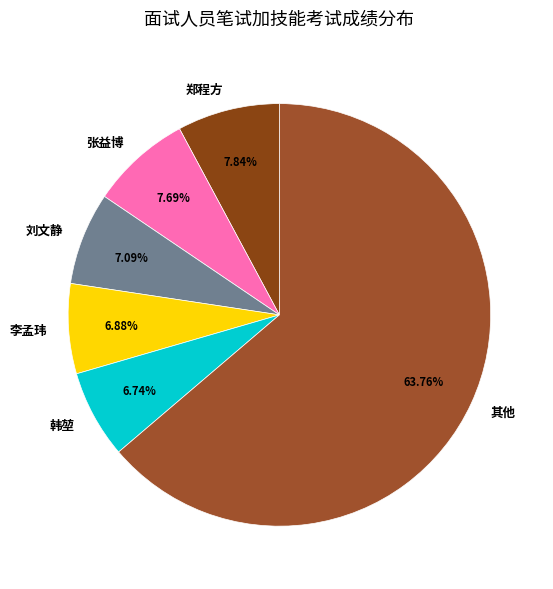

Which category has the biggest portion of the pie?

其他